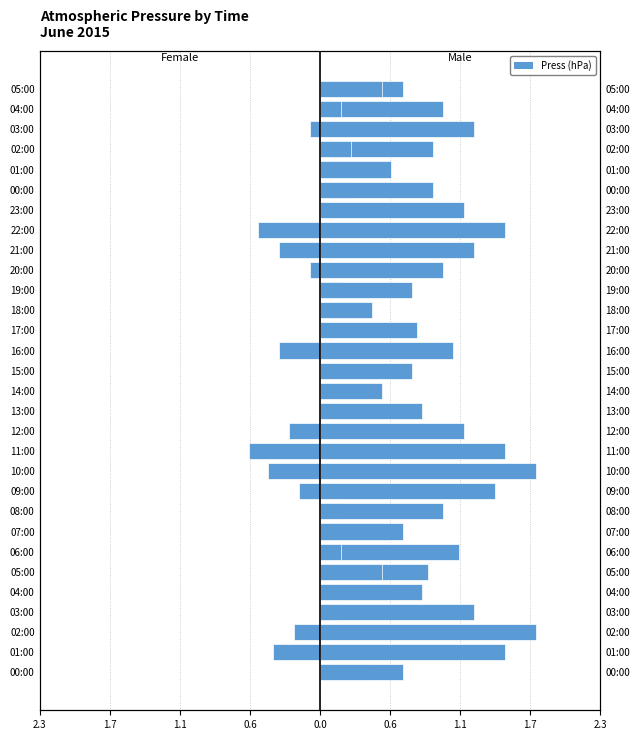

What is the value of the Male bar at the 21st from the left?

1.0